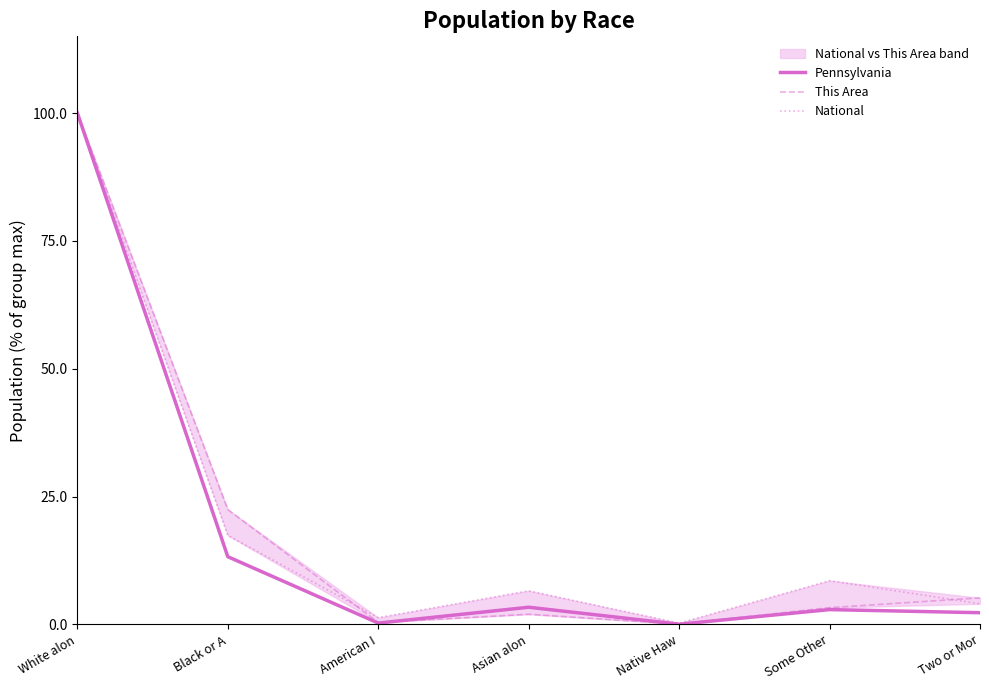

Reading right to left, transcribe all the data shown in this chart.

Pennsylvania: 2.3	2.9	0.0	3.4	0.3	13.2	100.0
This Area: 5.2	3.3	0.1	2.0	0.4	22.5	100.0
National: 4.0	8.5	0.2	6.6	1.3	17.4	100.0